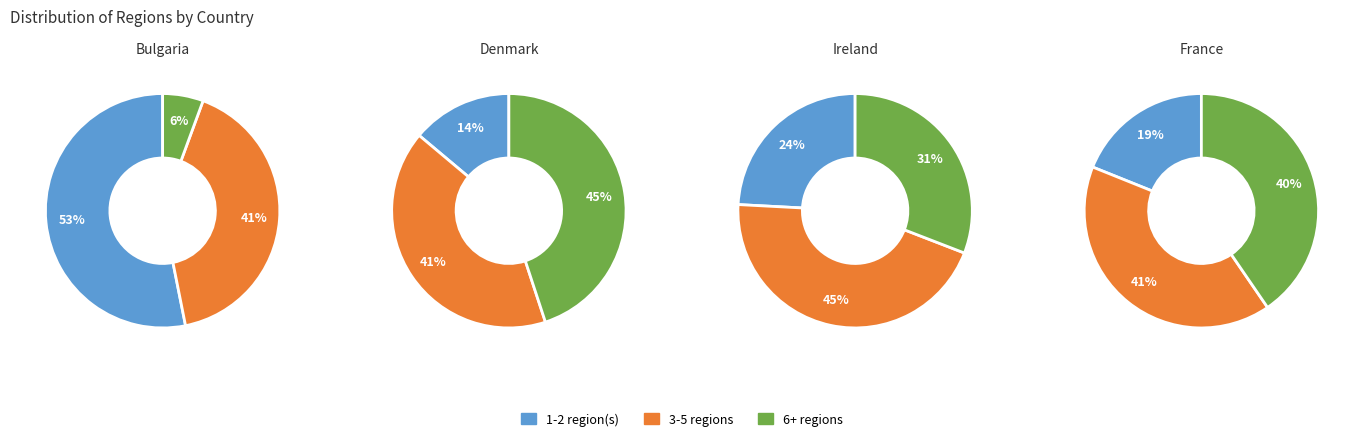

True or false: 1-2 region(s) accounts for 40% of the total.

False